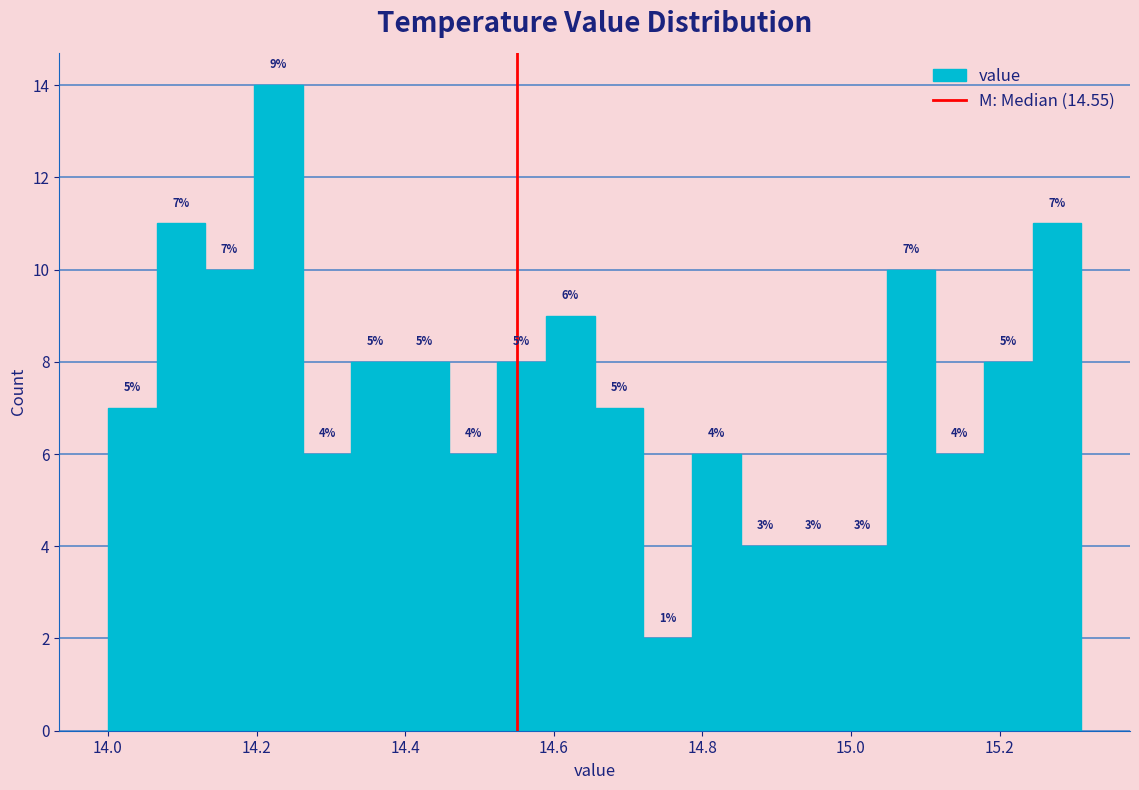

Read against the x-axis, roughly where is the centre of the tallest bar?

14.22